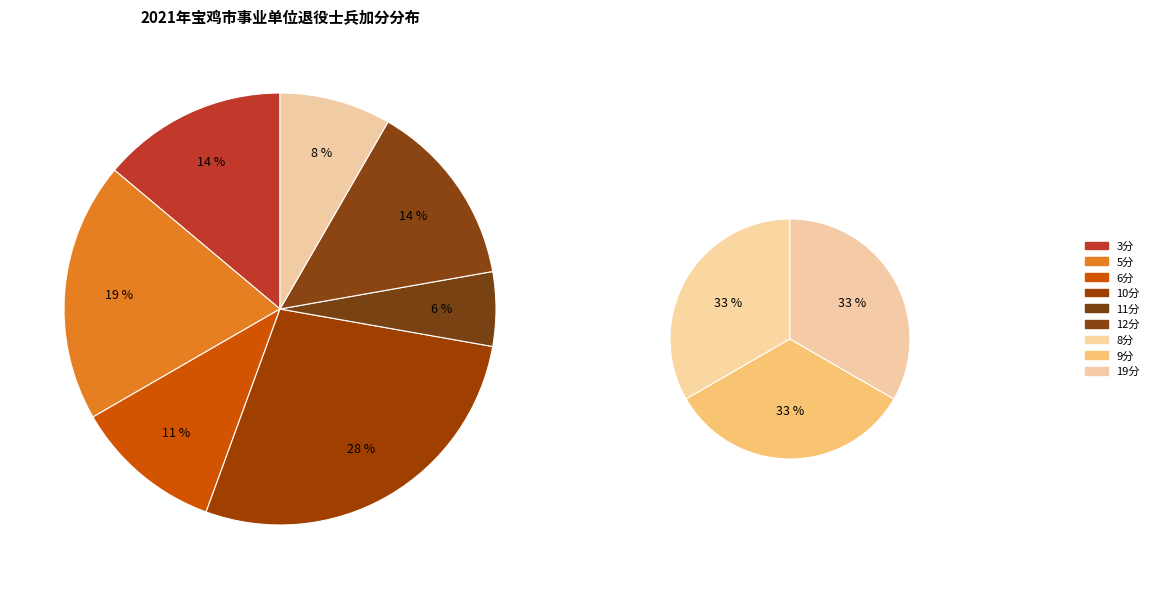

Between 刘洋(12) and 马腾(6), which is larger?

刘洋(12)